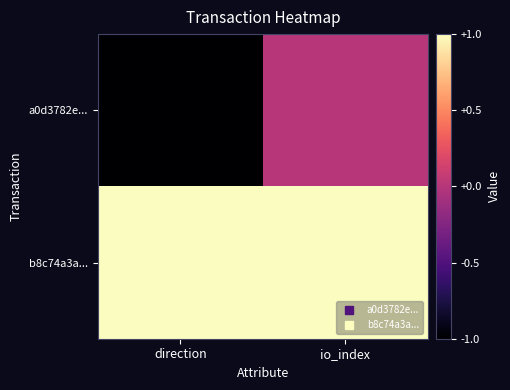

Rank the series at direction from highest to lowest value.

b8c74a3a..., a0d3782e...